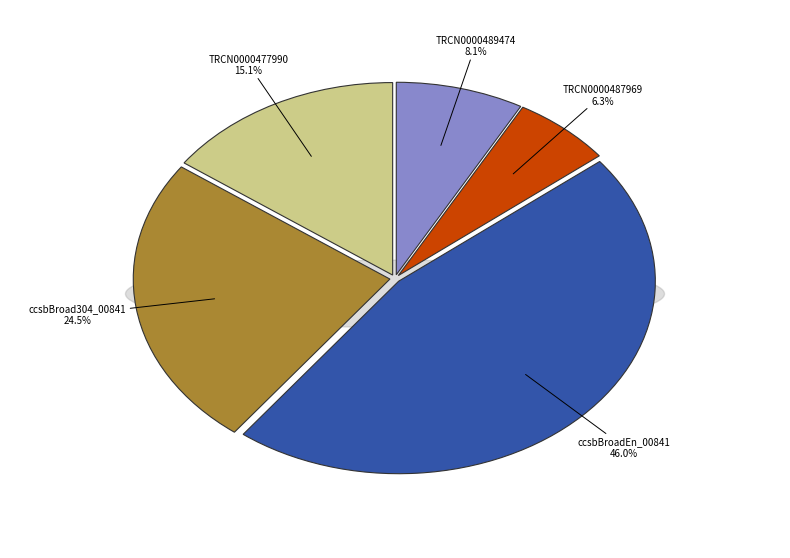

To the nearest percent, what is the difference between the largest and smallest slice percentages?

40%